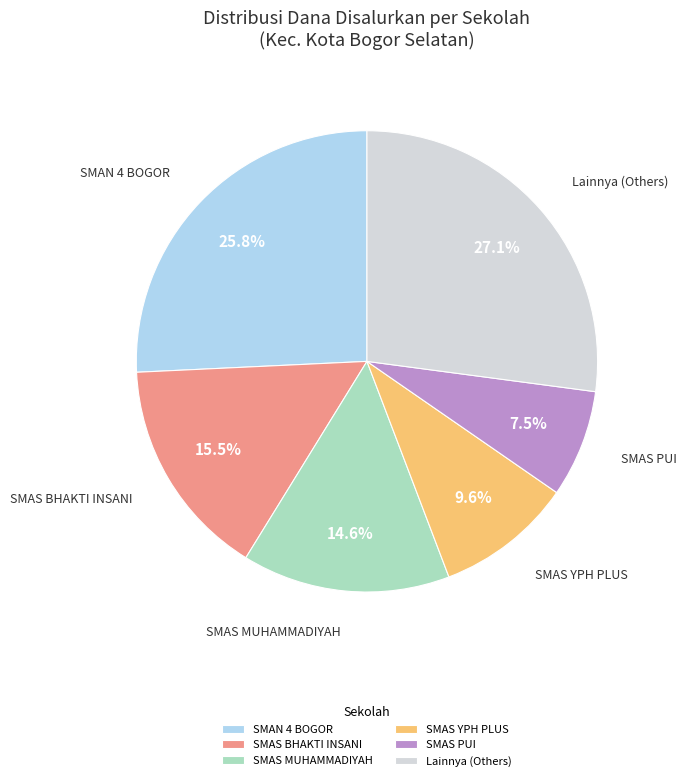

How many slices are in this pie chart?

6